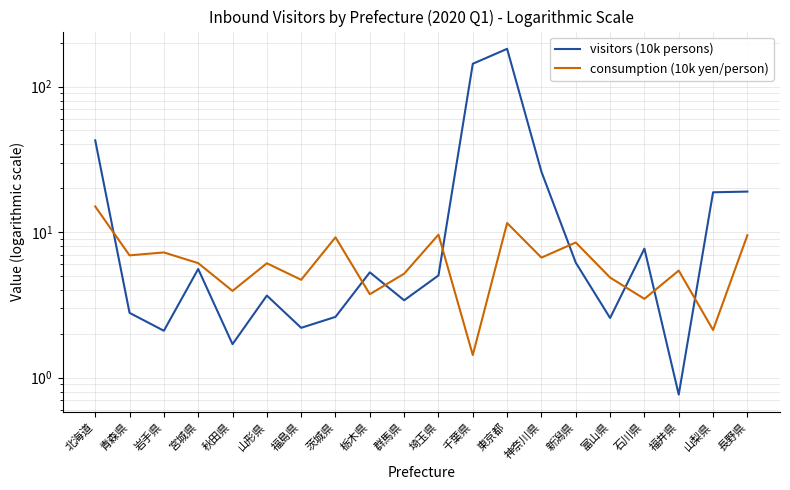

What is the difference between the maximum and minimum values in the consumption (10k yen/person) series?

13.6